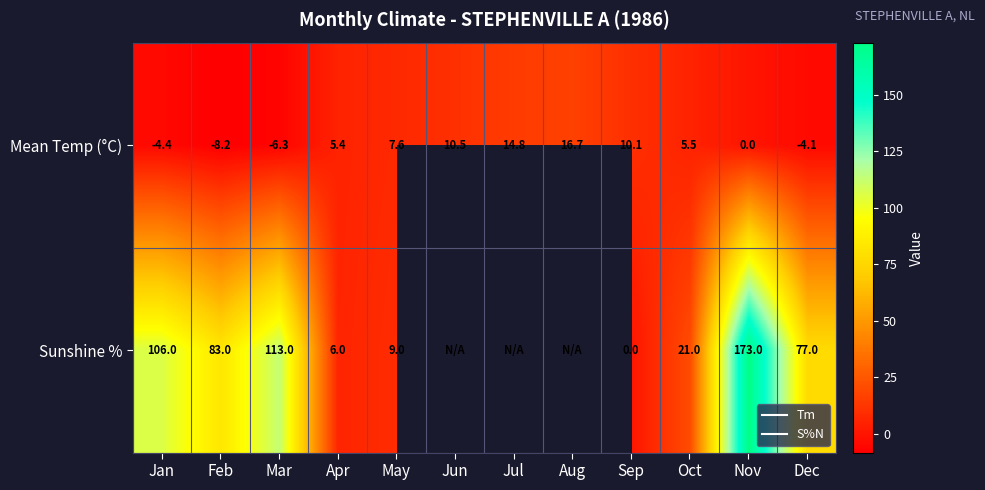

At how many categories does at least one series exceed -5?

12